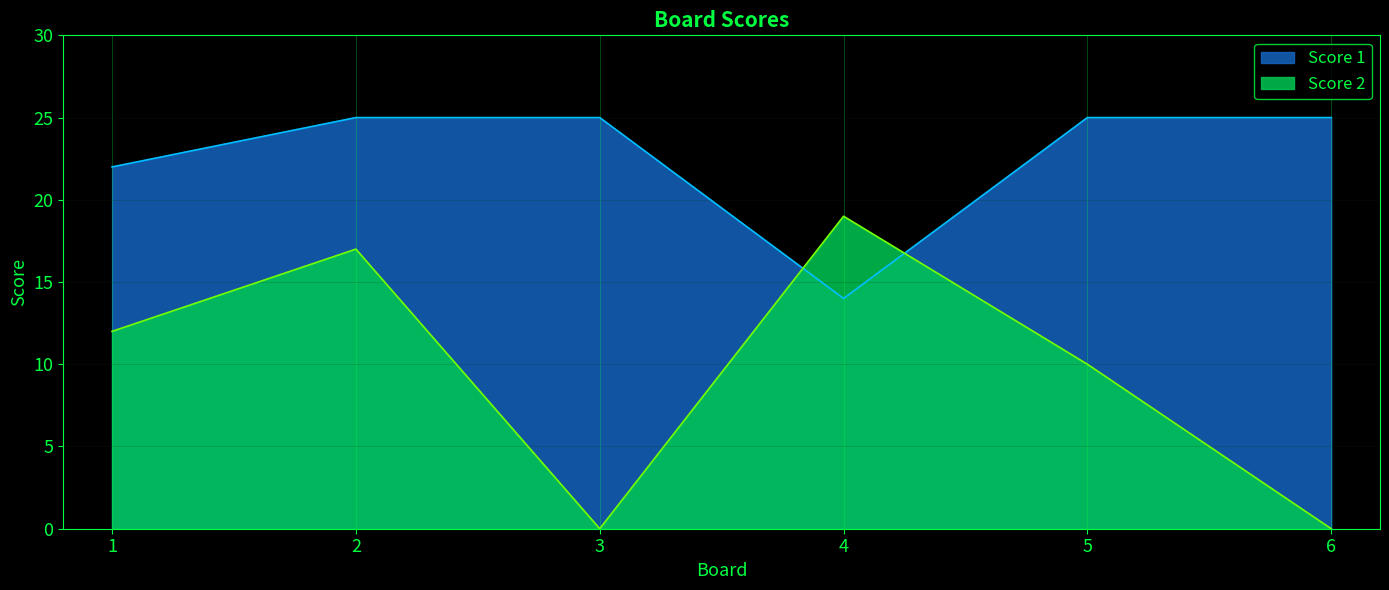

At which label does Score 2 reach its peak?

4